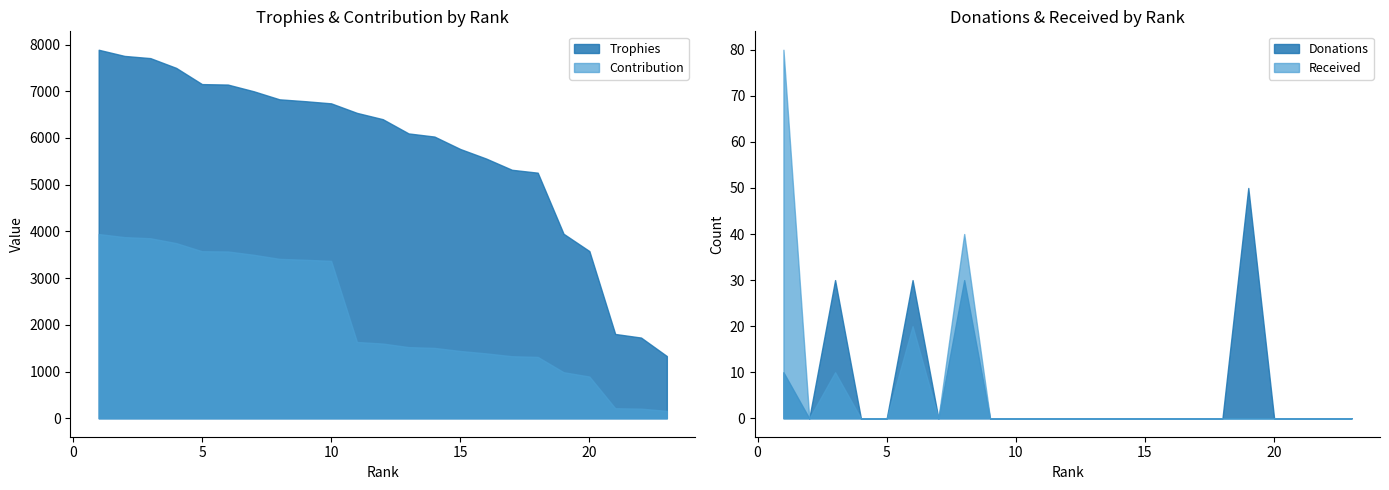

The Trophies series shows 1890 at 19. True or false?

False